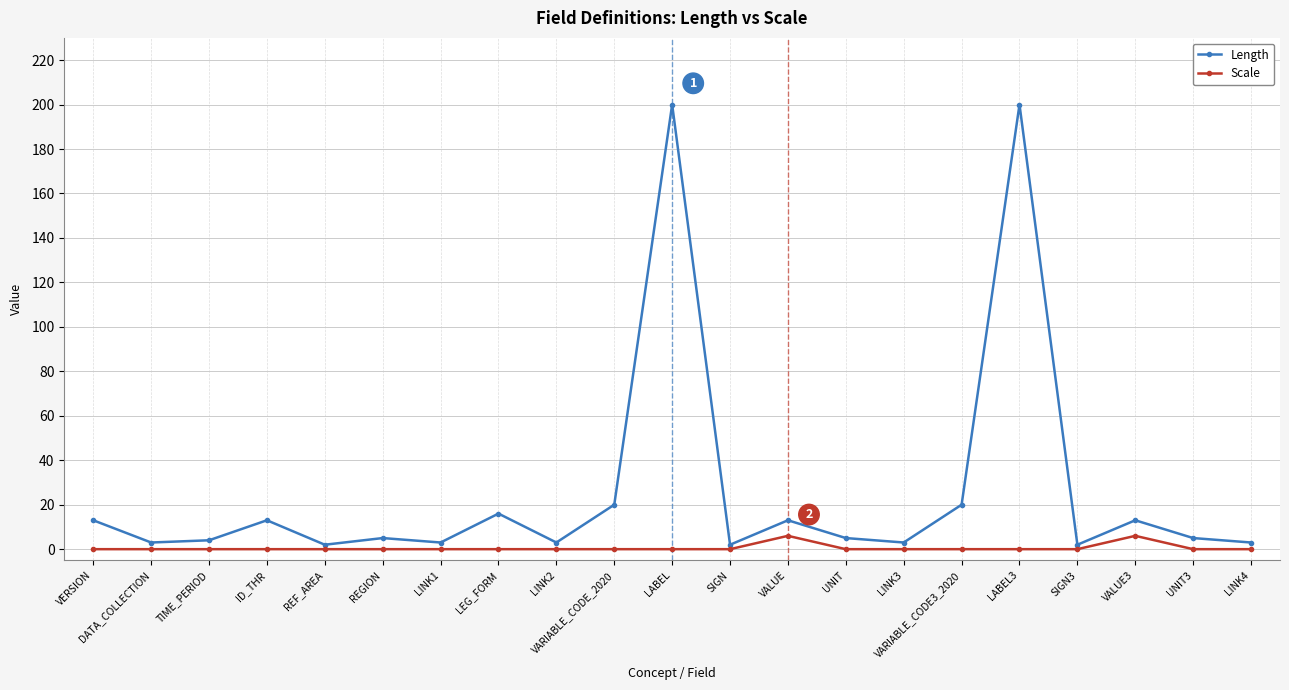

How many lines are shown in the chart?

2